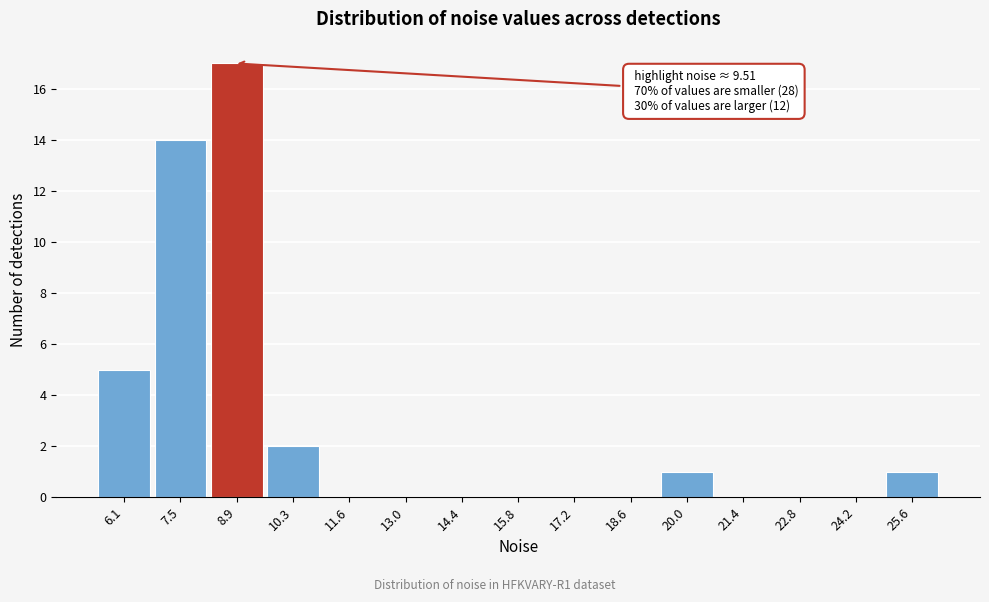

Reading right to left, list all the values displayed in this chart.

25.6=1	24.2=0	22.8=0	21.4=0	20.0=1	18.6=0	17.2=0	15.8=0	14.4=0	13.0=0	11.6=0	10.3=2	8.9=17	7.5=14	6.1=5